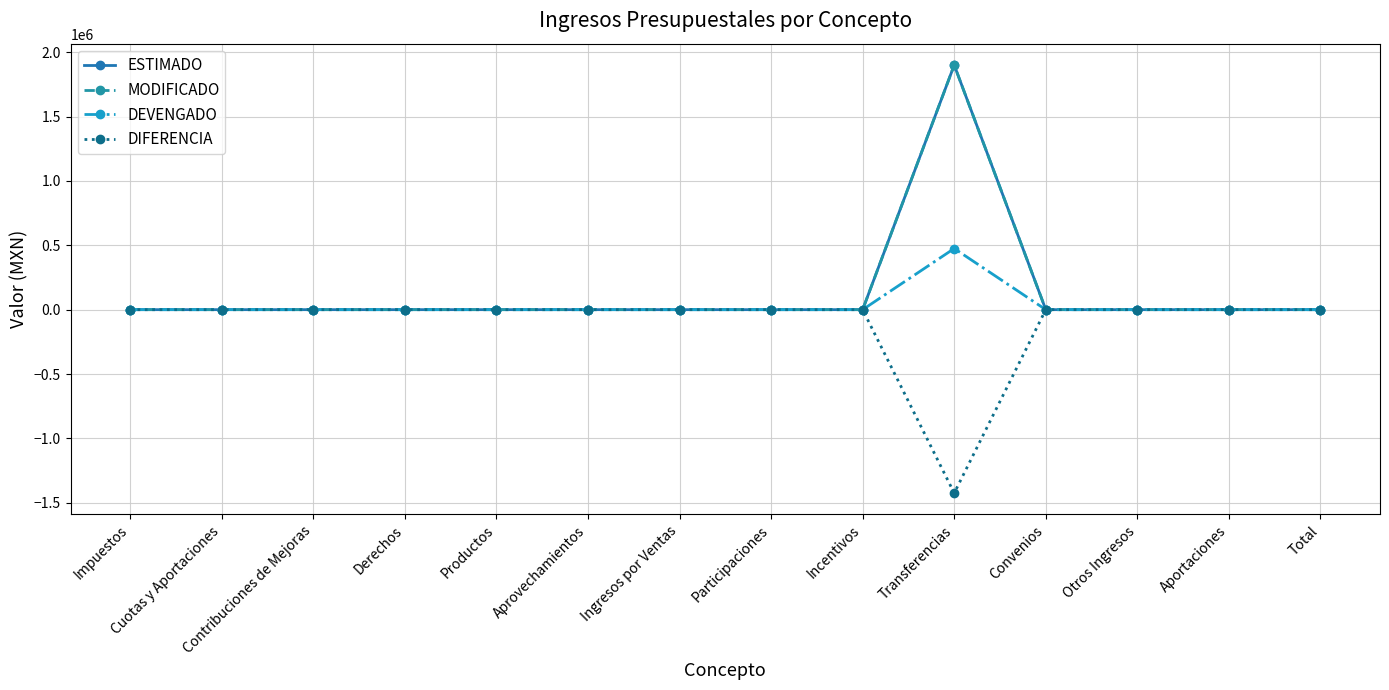

What is the label of the 9th point from the right?

Aprovechamientos